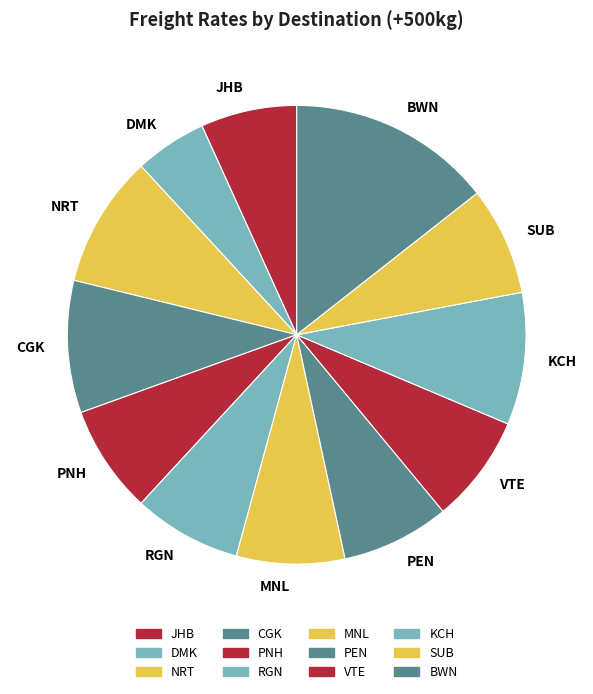

What is the smallest slice in the pie chart?

DMK